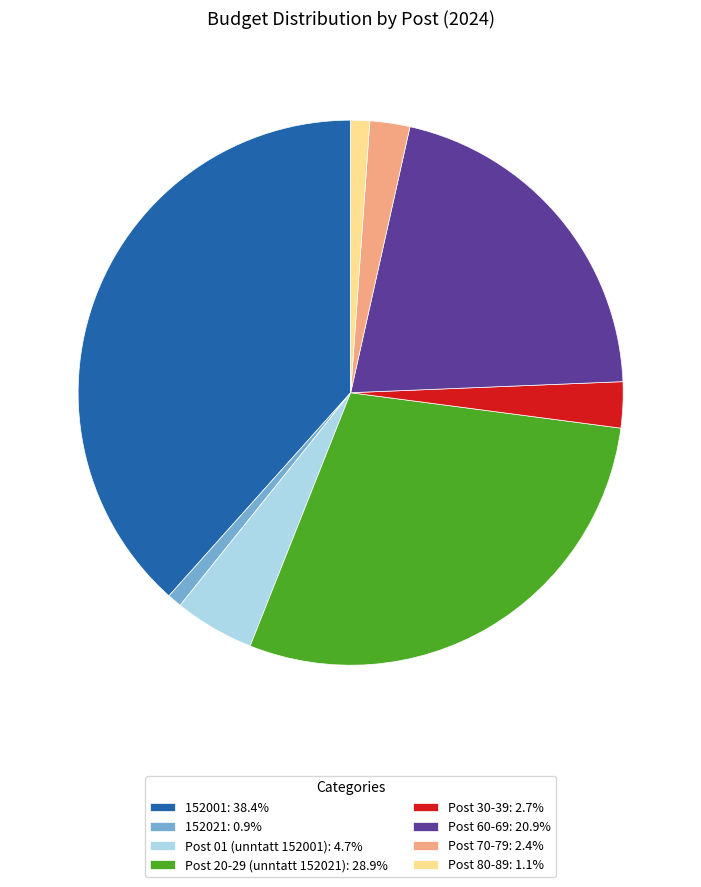

Approximately how many times larger is the value at 152001: 38.4% compared to Post 60-69: 20.9%?

1.8